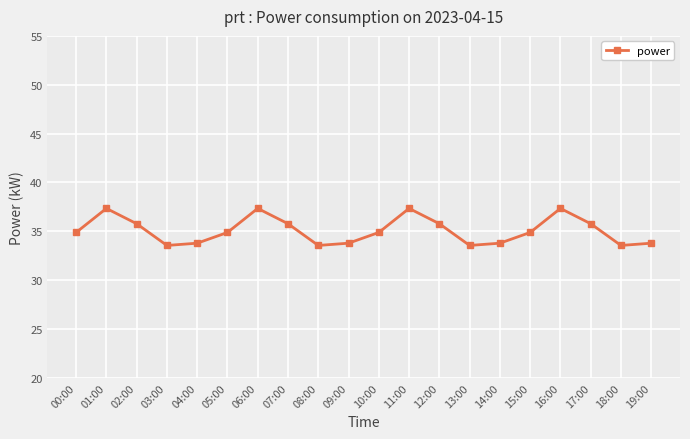

What is the ratio of the value at 05:00 to the value at 02:00?

1.0